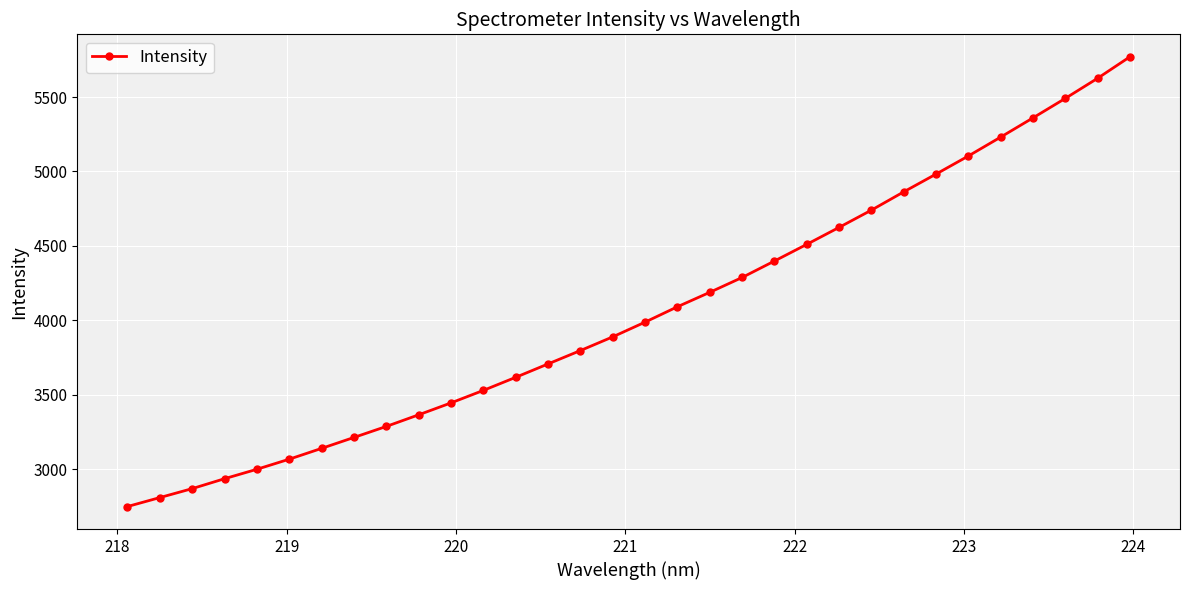

How many values are below 3988?

16